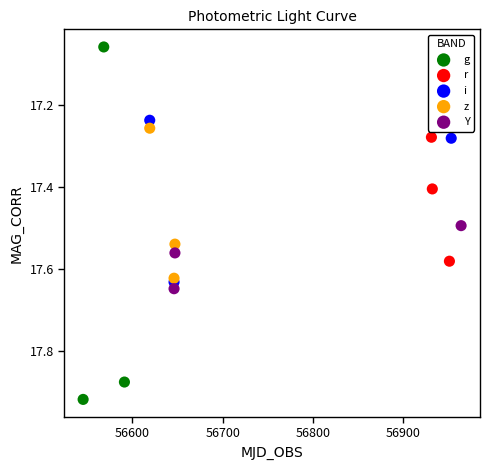

Which series reaches the maximum Y coordinate?

g